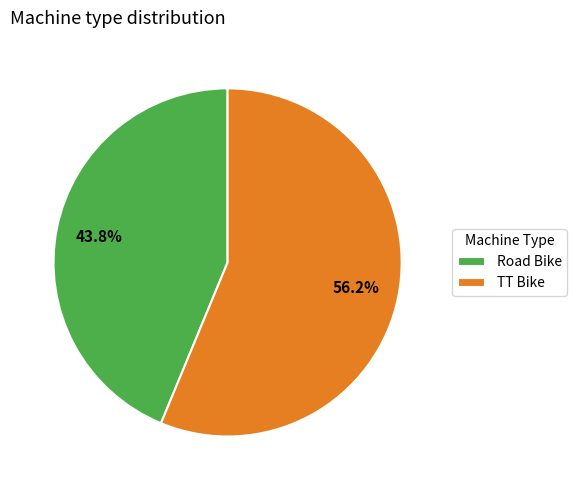

True or false: Road Bike accounts for 32% of the total.

False